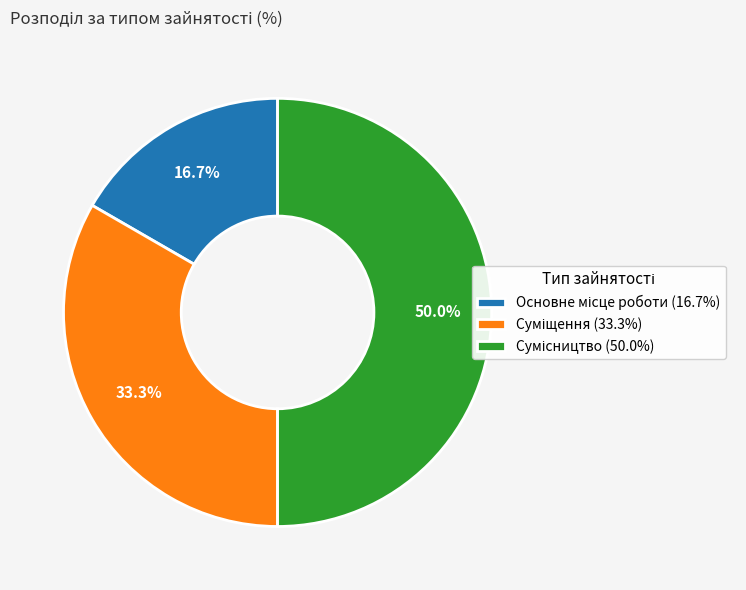

The Сумісництво slice represents 50% of the pie. True or false?

True